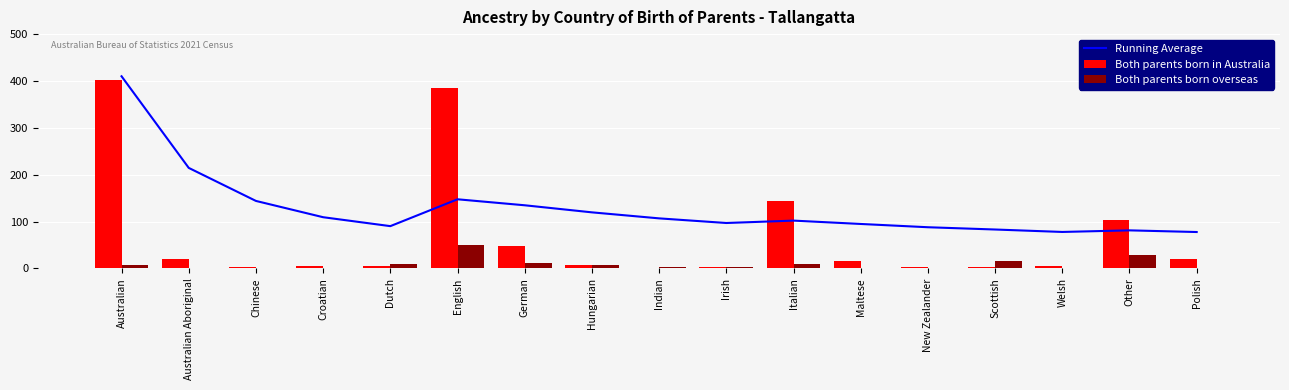

True or false: Both parents born overseas has a value of 4.0 at Indian.

True